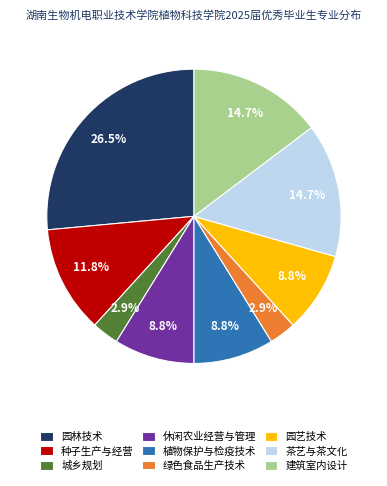

How many slices are in this pie chart?

9